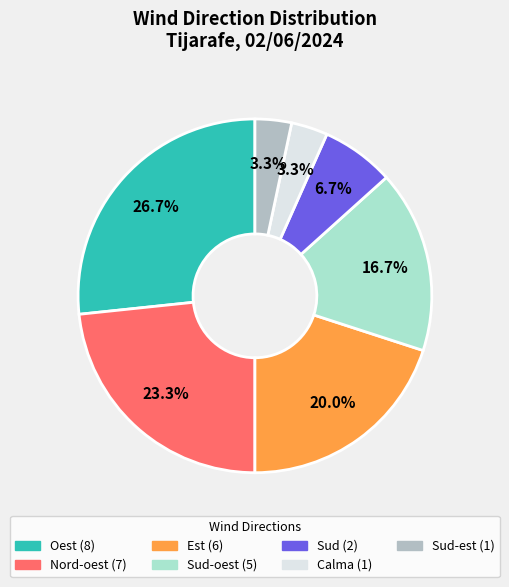

Is there any slice that represents more than half of the pie?

No